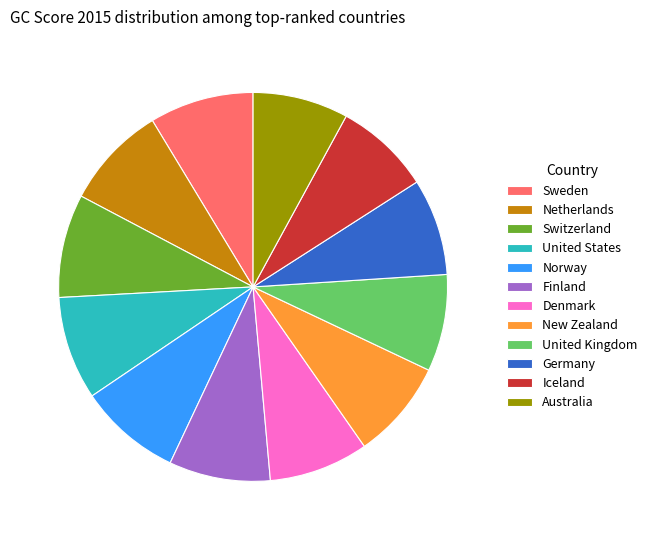

Does Iceland represent more than half of the total?

No